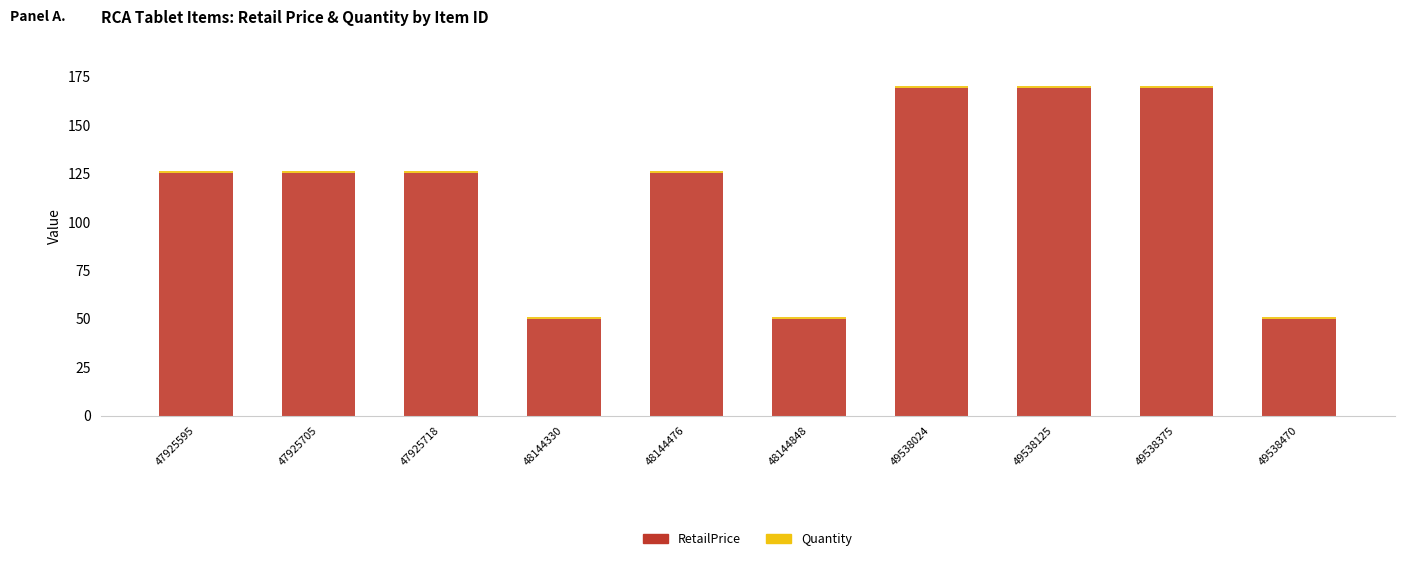

What is the minimum value for RetailPrice?

49.9